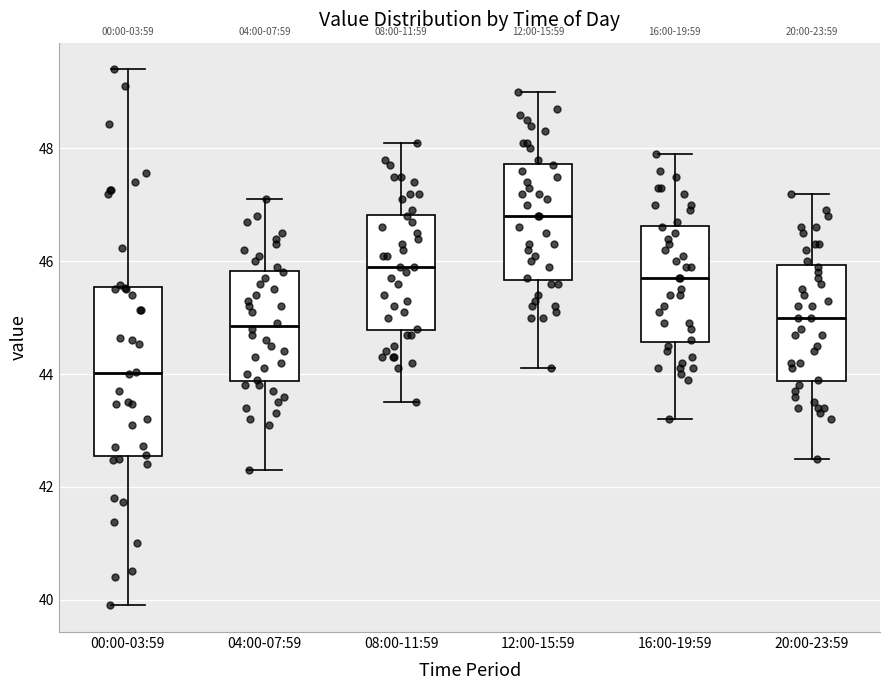

Reading left to right, transcribe this box plot: for each box, give where its median line is, the range the box spans, and where its two whiskers end, as read against the y-axis. The values are not printed on the chart, so give them approximately, as read against the axis.

00:00-03:59: median 44.0, box 42.6 to 45.6, whiskers 40.0 to 49.4
04:00-07:59: median 44.8, box 43.8 to 45.8, whiskers 42.4 to 47.2
08:00-11:59: median 46.0, box 44.8 to 46.8, whiskers 43.6 to 48.2
12:00-15:59: median 46.8, box 45.6 to 47.8, whiskers 44.2 to 49.0
16:00-19:59: median 45.8, box 44.6 to 46.6, whiskers 43.2 to 48.0
20:00-23:59: median 45.0, box 43.8 to 46.0, whiskers 42.6 to 47.2